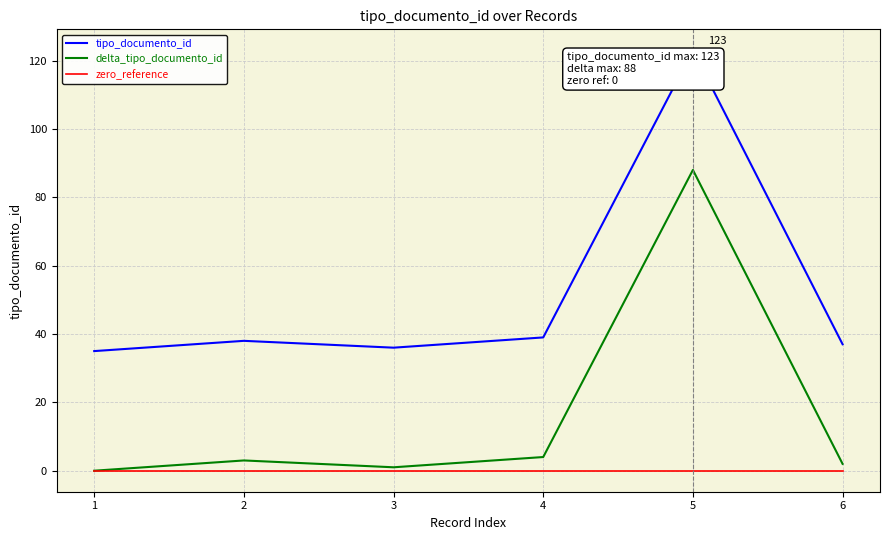

The tipo_documento_id series shows 37 at 6. True or false?

True